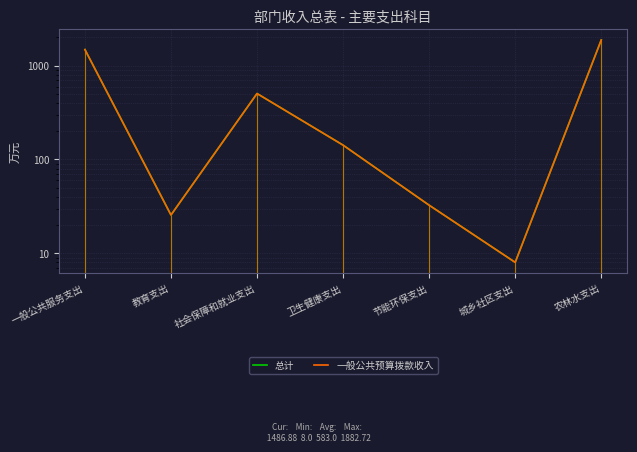

True or false: 一般公共预算拨款收入 and 总计 cross at least once.

False